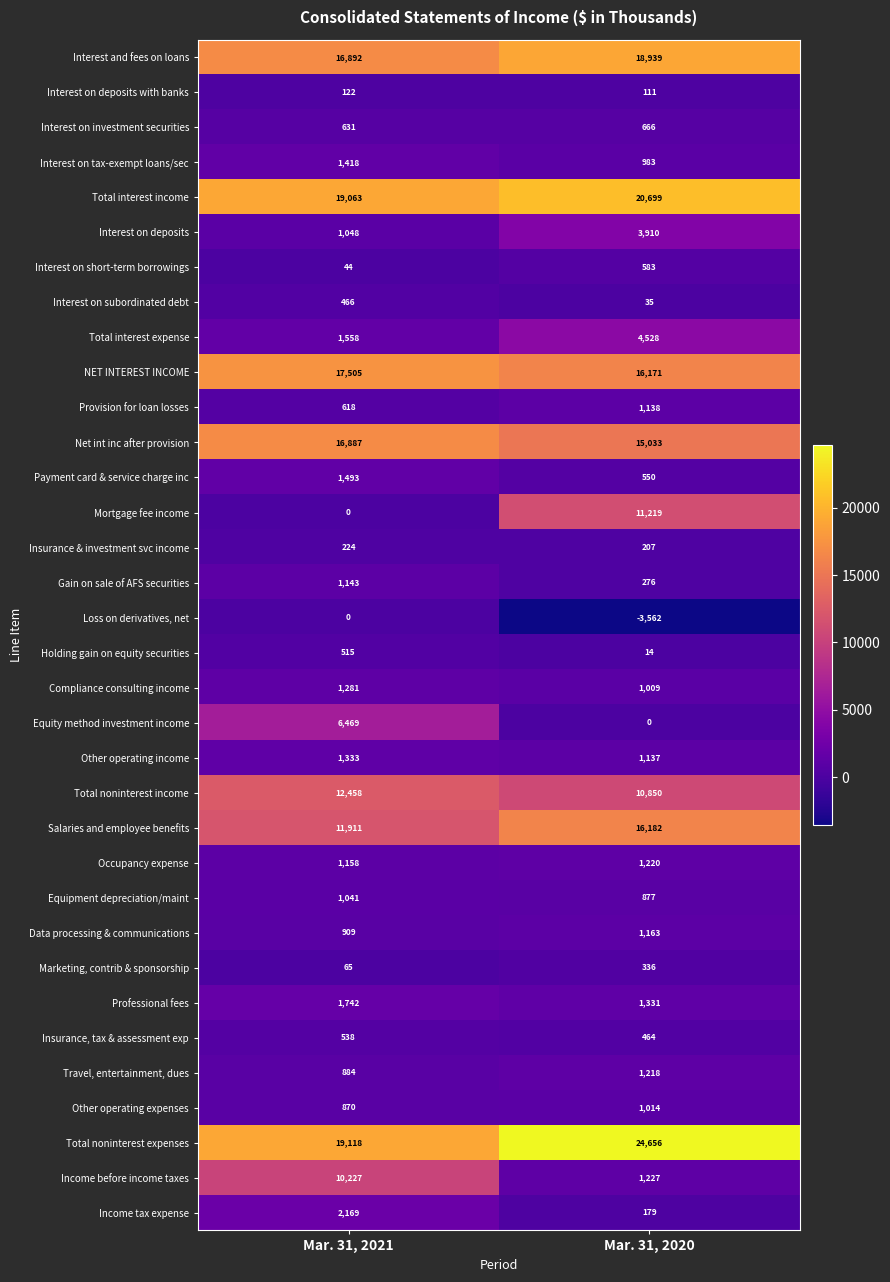

What is the maximum value shown in the chart?

24656